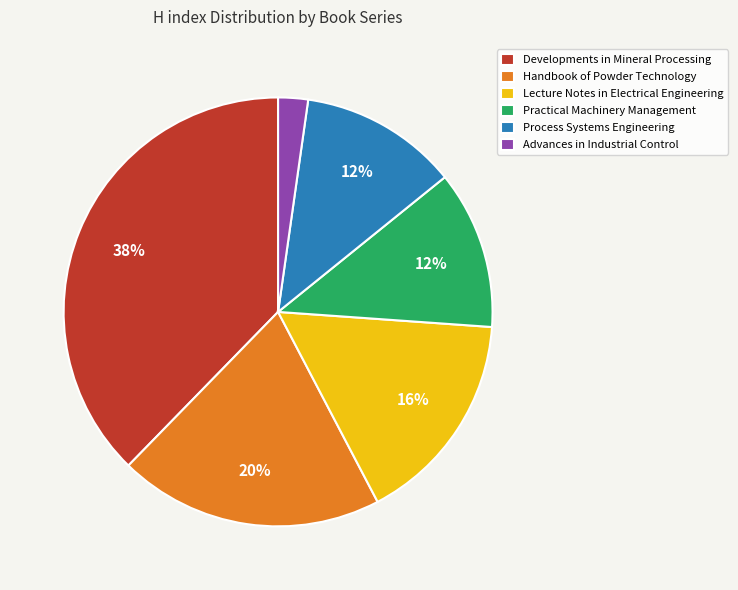

To the nearest percent, what portion does Lecture Notes in Electrical Engineering represent?

16%